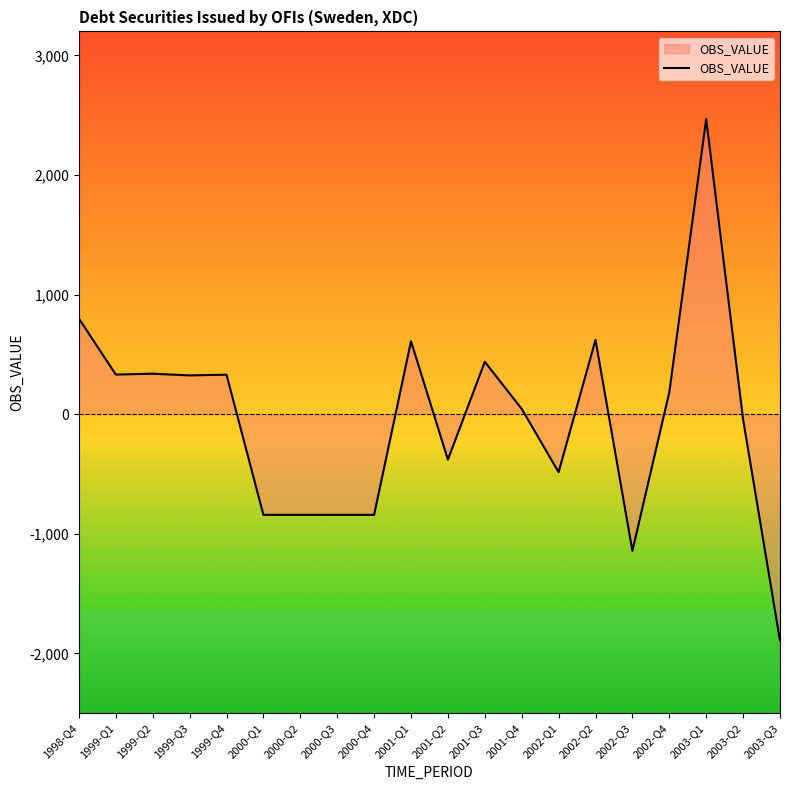

How many lines are shown in the chart?

1